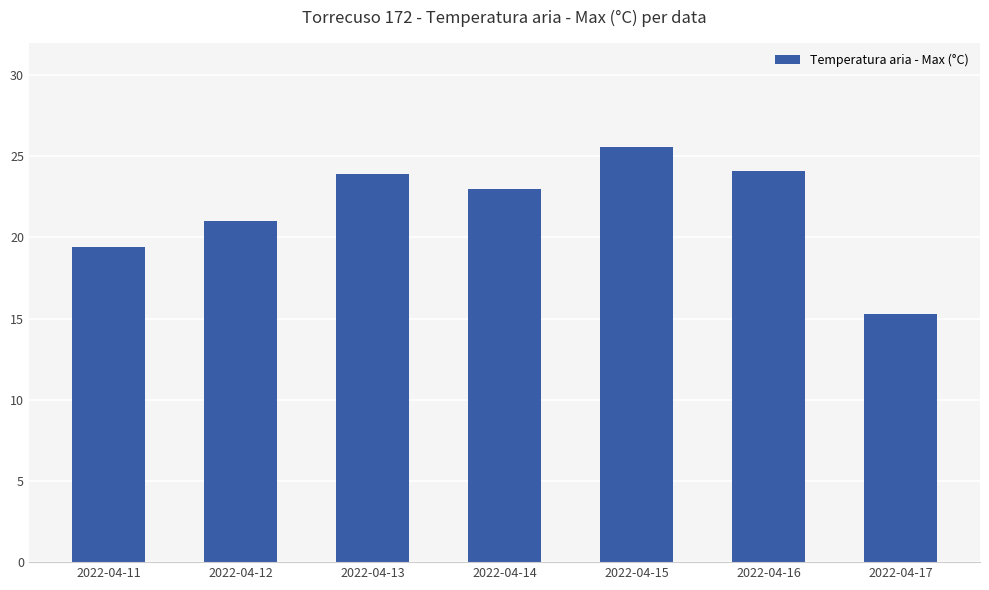

What is the ratio of the value at 2022-04-17 to the value at 2022-04-11?

0.8